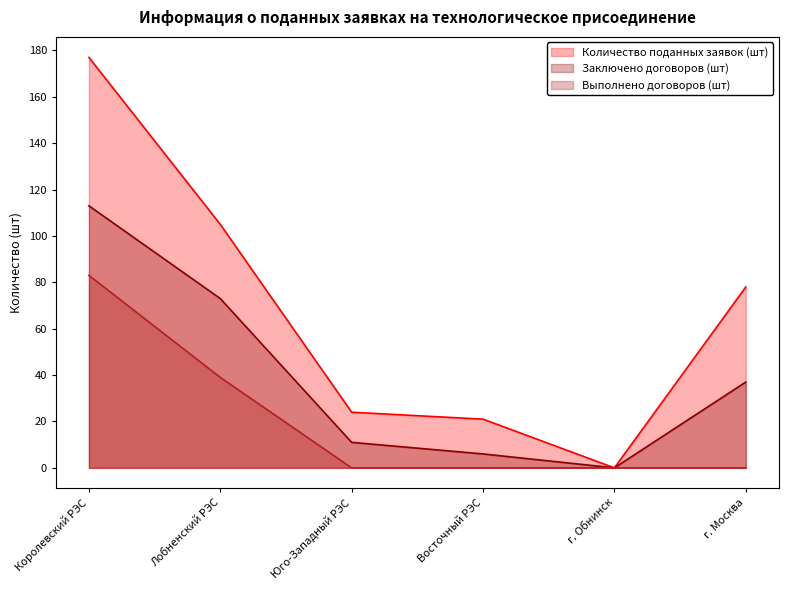

True or false: Заключено договоров (шт) has more than 2 points higher than both neighbors.

False